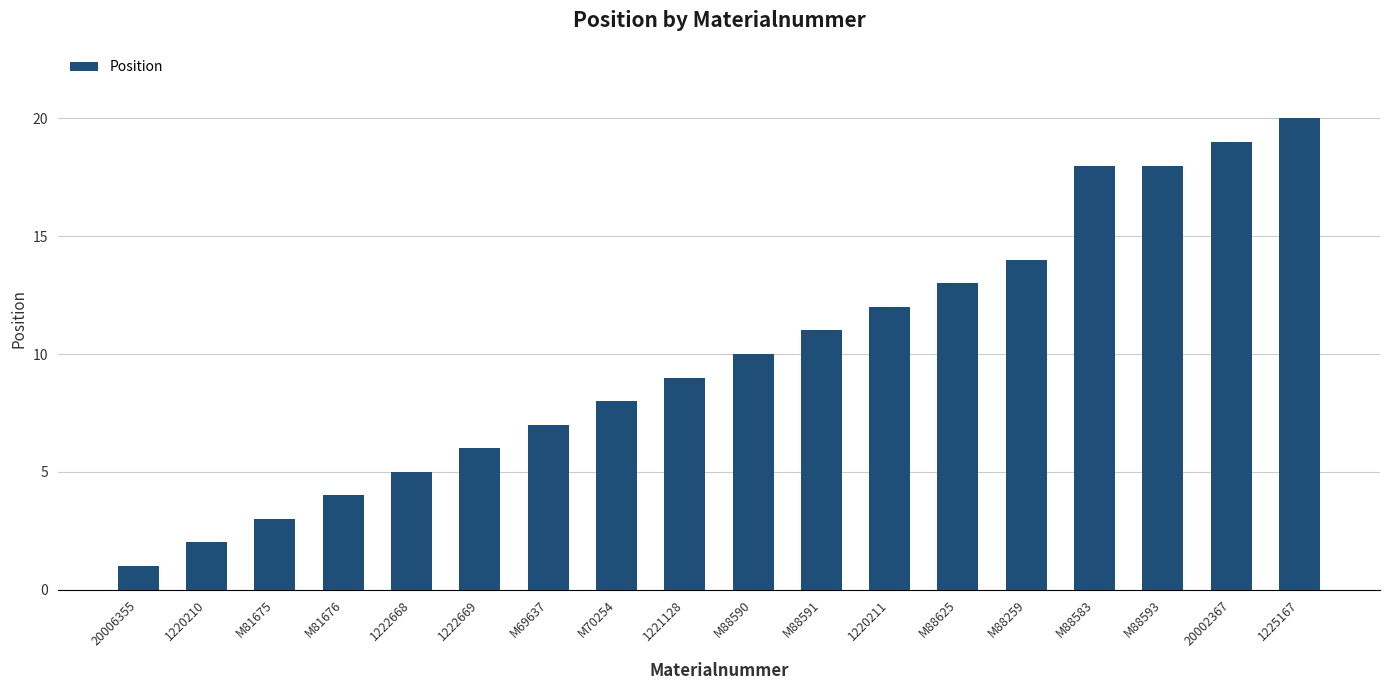

What is the difference between the maximum and second lowest values?

18